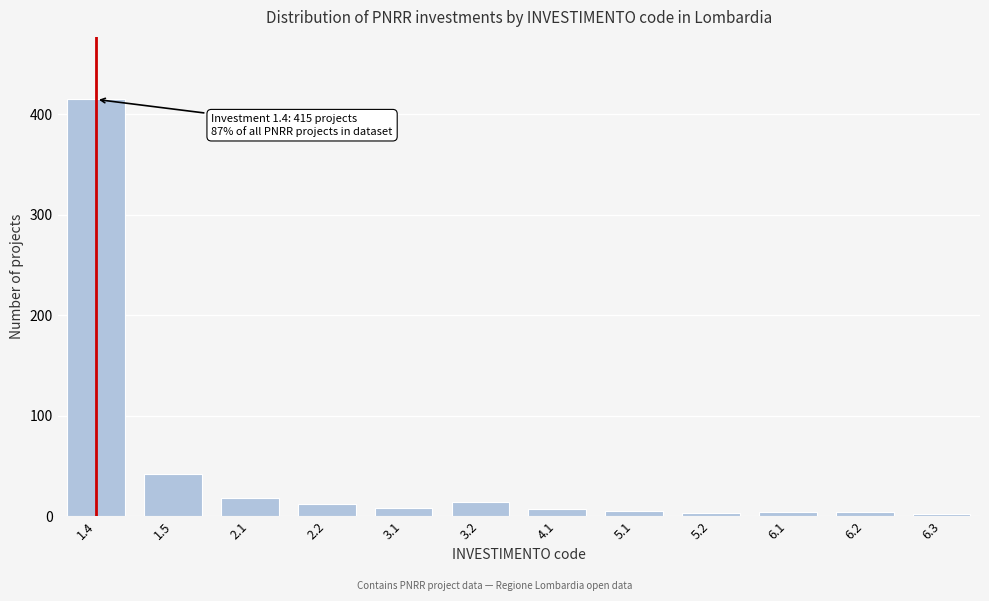

What is the maximum value shown in the chart?

415